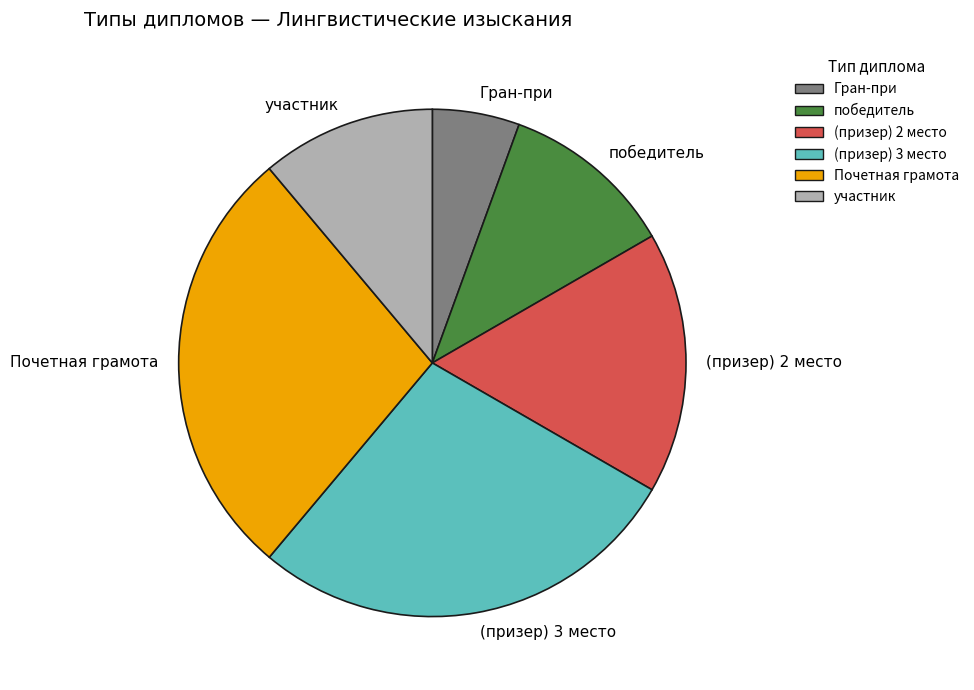

Combined, do победитель and Почетная грамота account for over 50%?

No